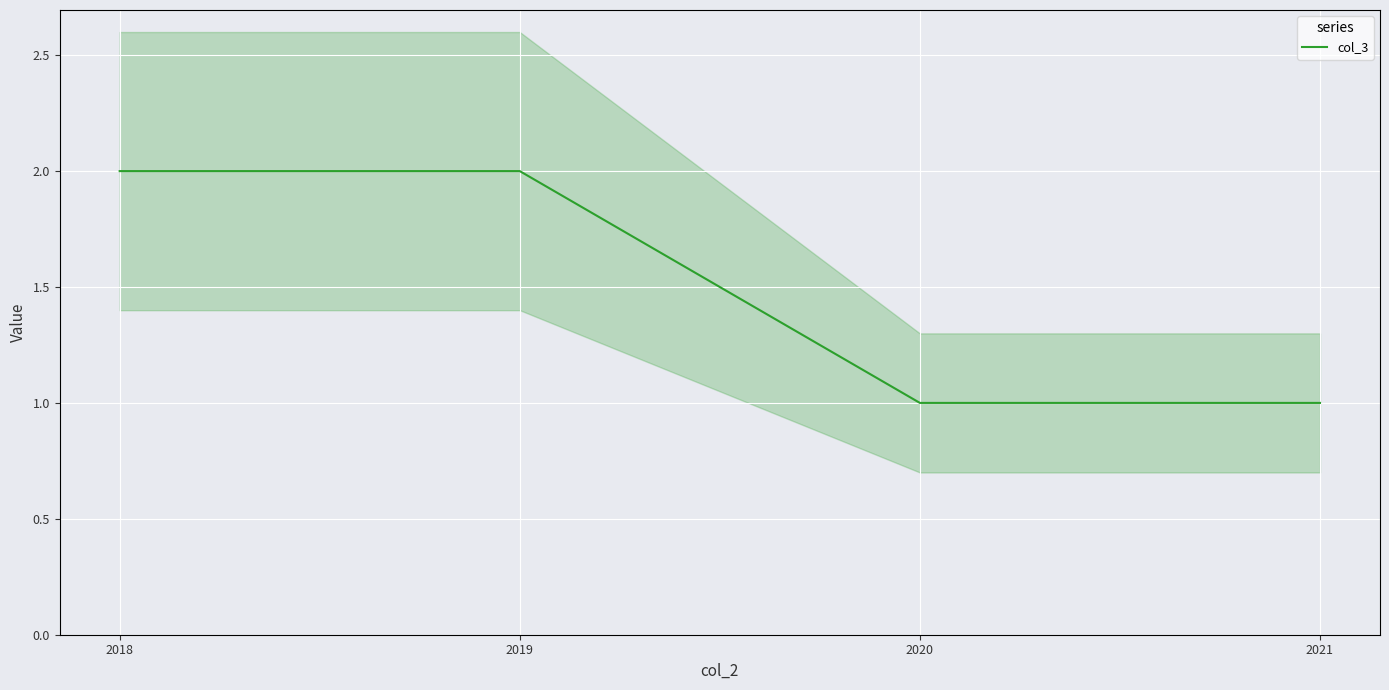

How many categories are shown in the chart?

4